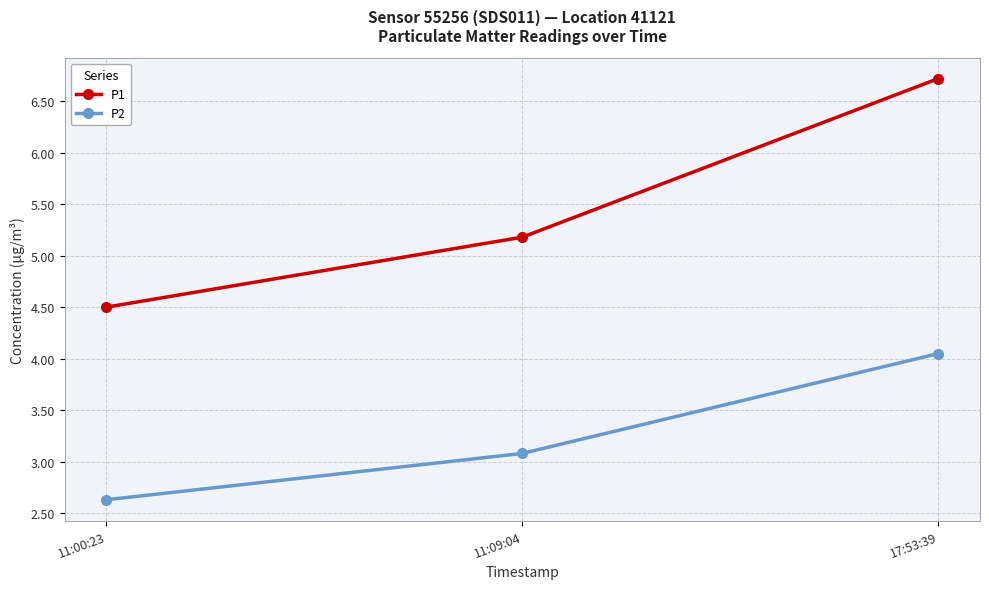

What are all the series names shown in the legend?

P1, P2